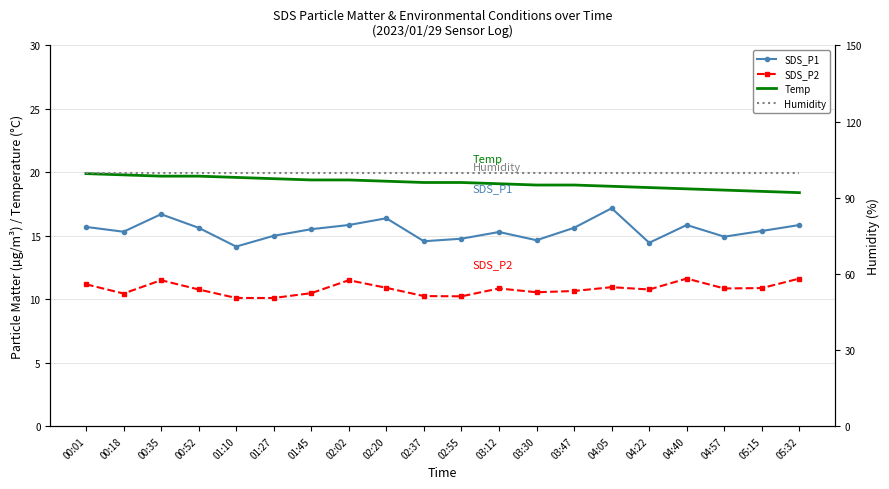

The Temp series shows 19.0 at 03:47. True or false?

True